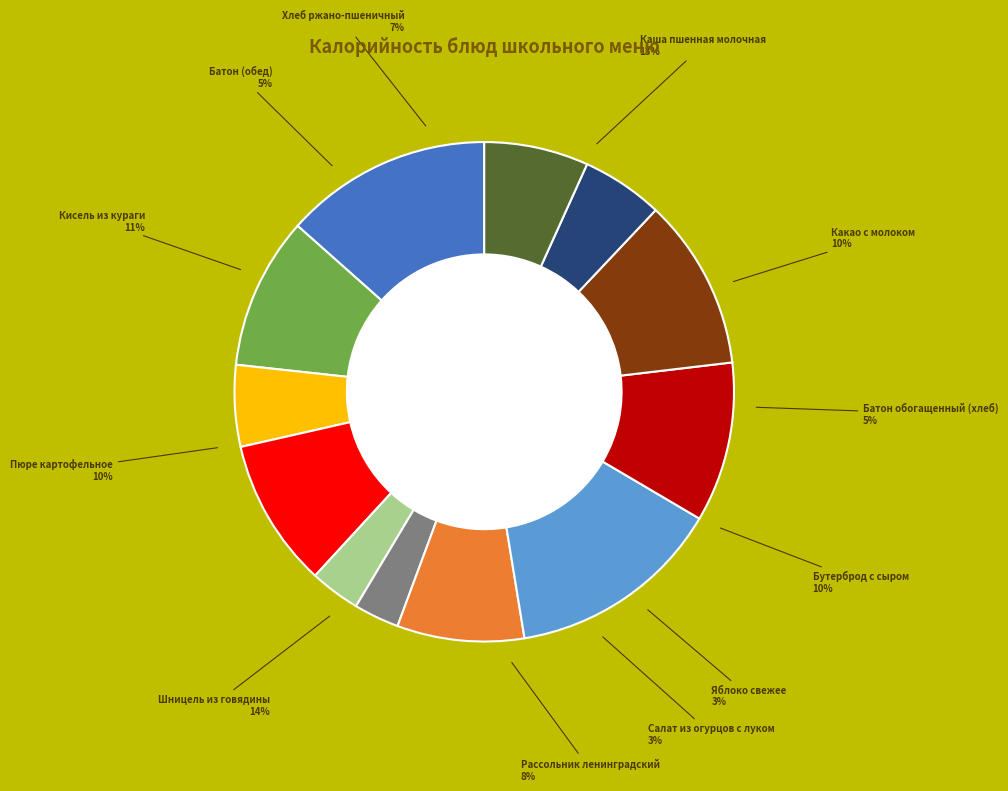

Which has a higher value, Бутерброд с сыром or Каша пшенная молочная?

Каша пшенная молочная